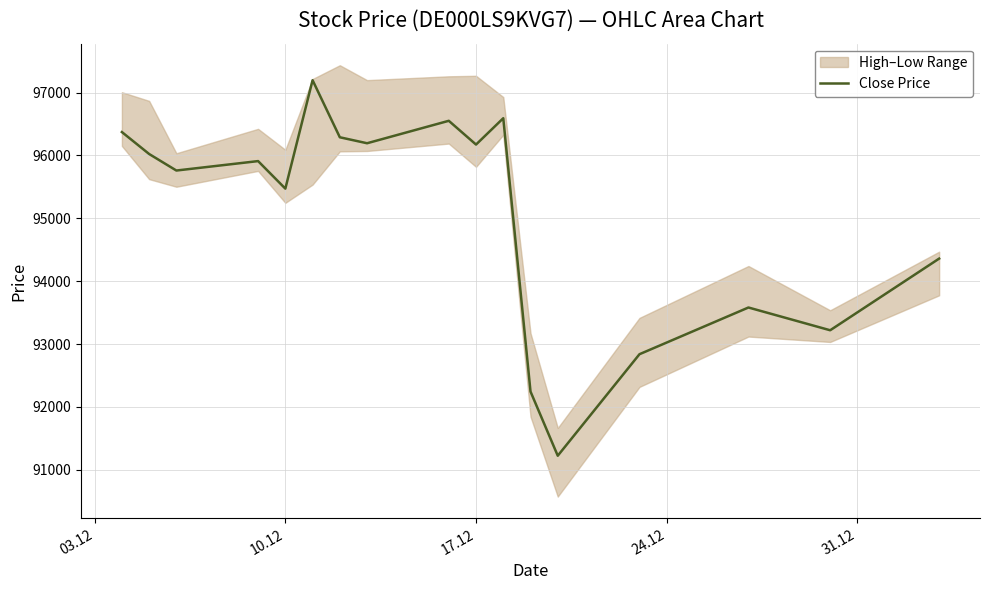

What is the highest value of the Close Price series?

97197